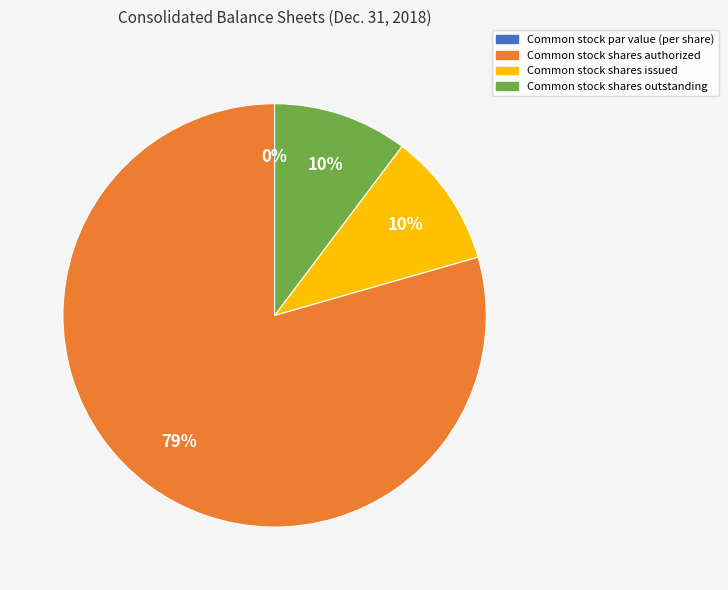

How much of the chart is everything except Common stock shares authorized?

20.6%